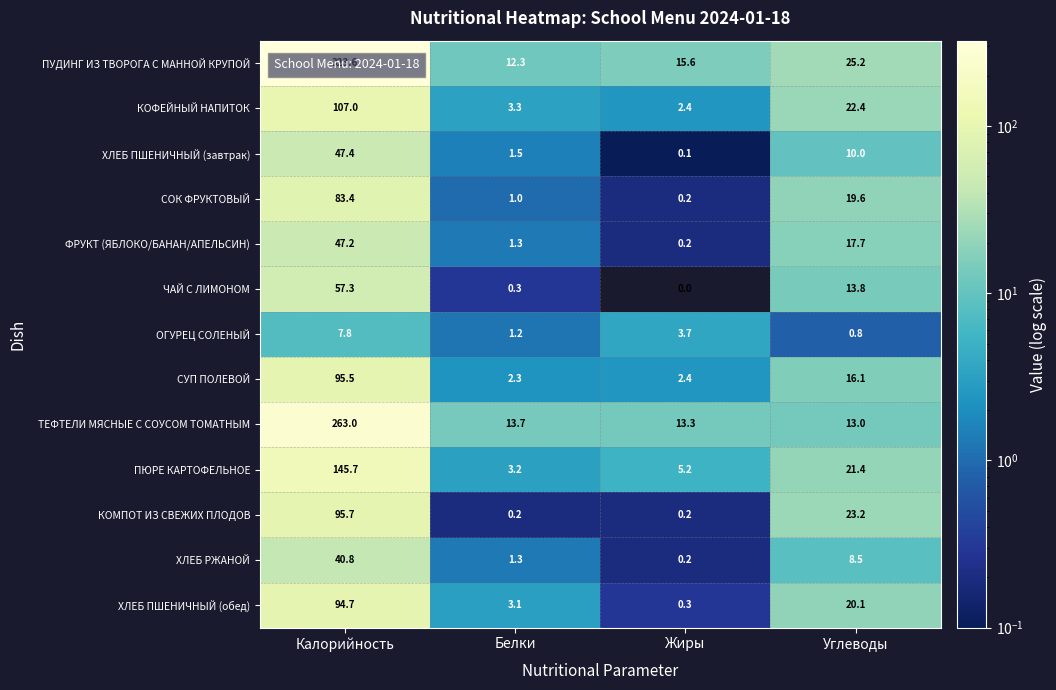

At which label is ФРУКТ (ЯБЛОКО/БАНАН/АПЕЛЬСИН) closest to 23?

Углеводы